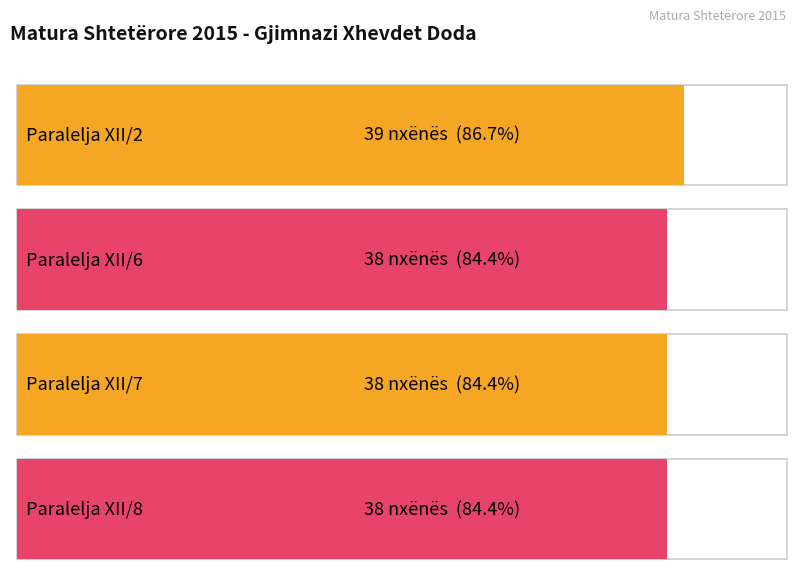

The chart shows a value of 22 at XII/7. True or false?

False